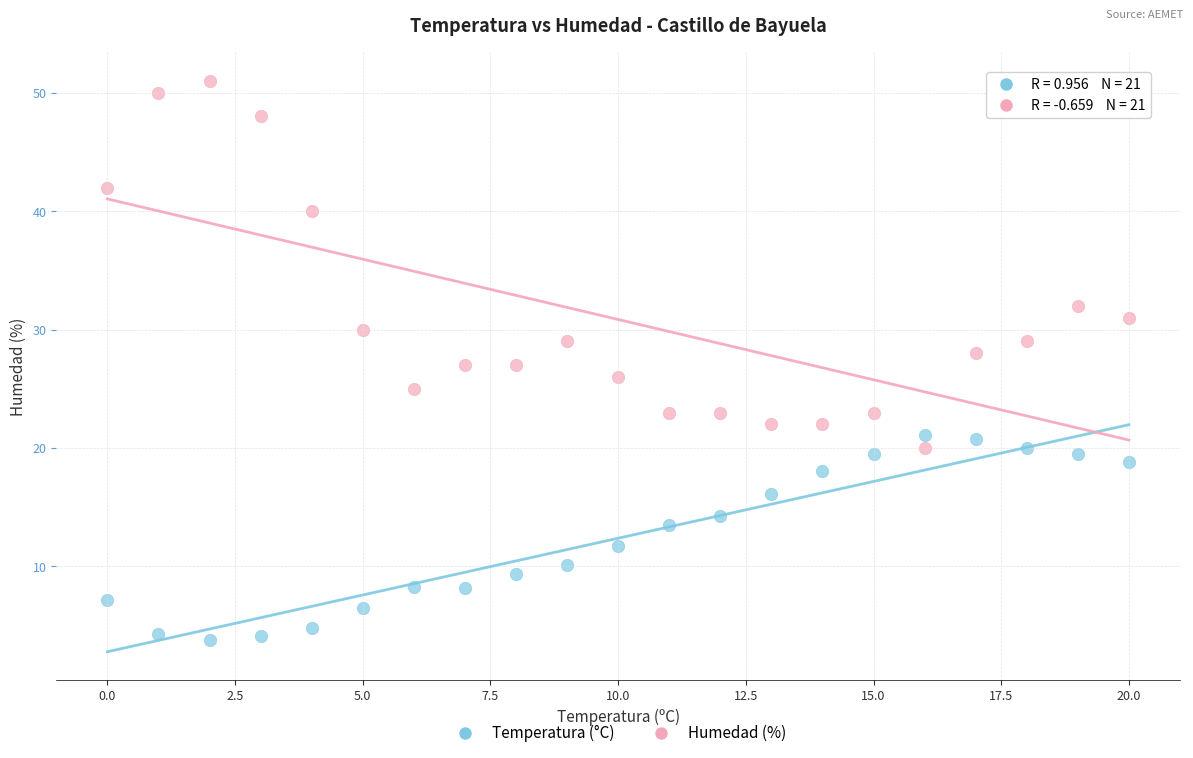

Across all data points, what is the range of Y values (max minus min)?

47.2